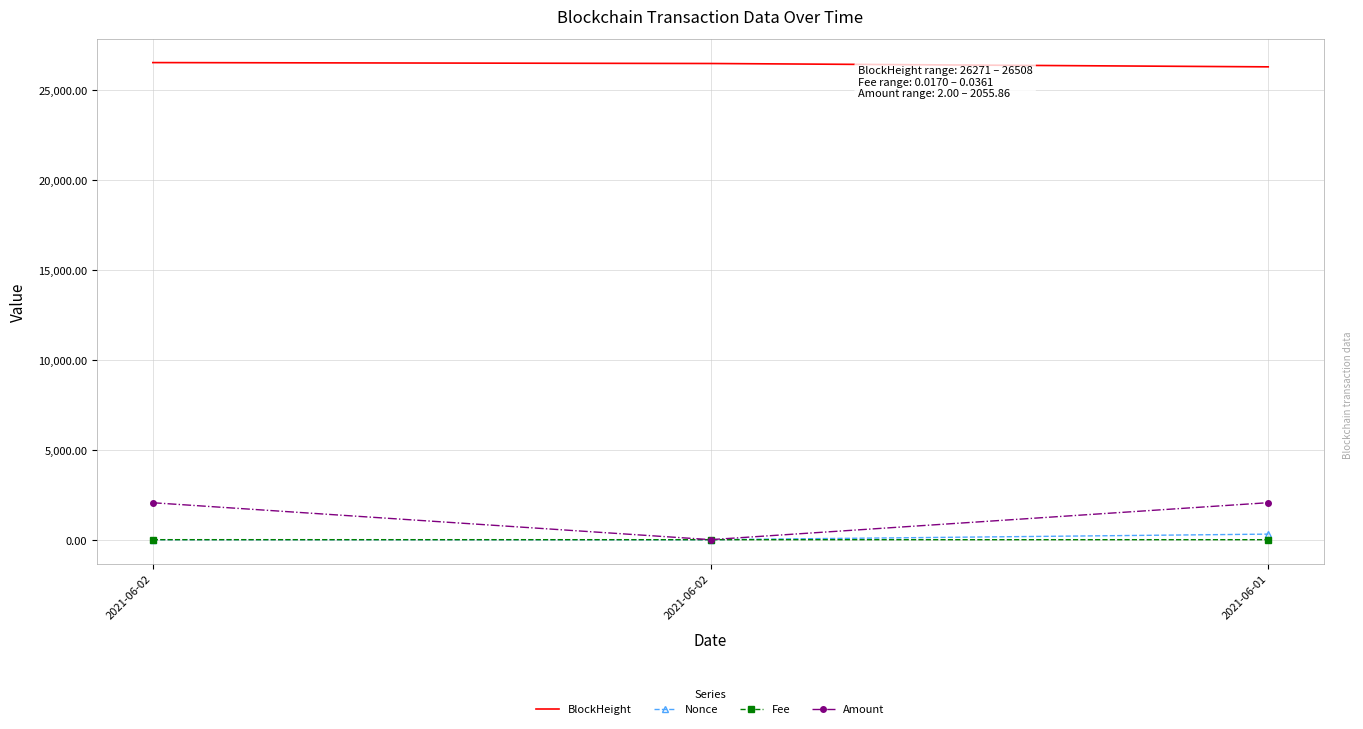

What are all the series names shown in the legend?

BlockHeight, Nonce, Fee, Amount